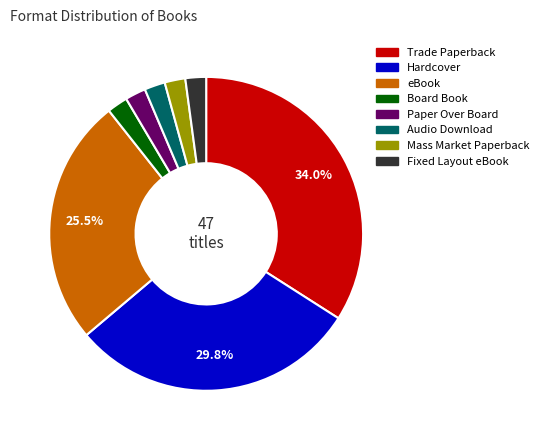

How many slices are in this pie chart?

8